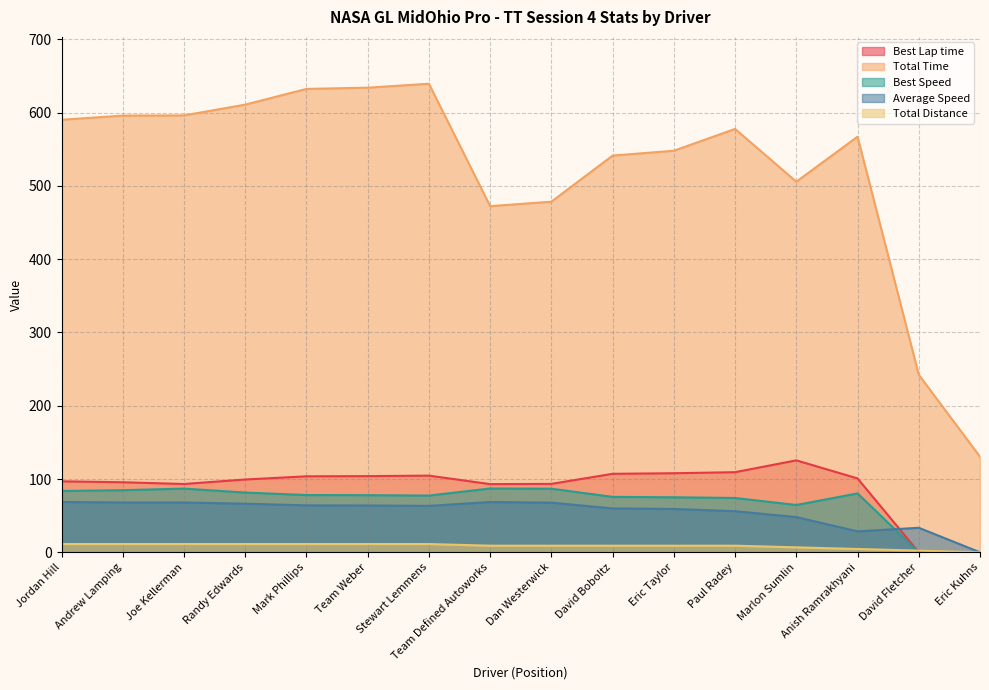

Where is the first local maximum for Total Time?

Stewart Lemmens